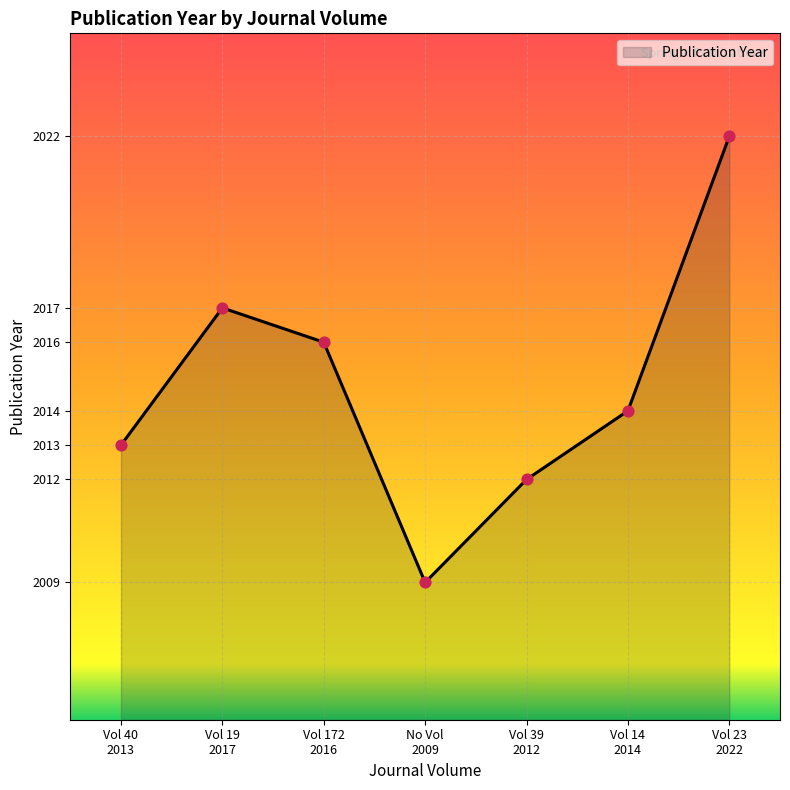

What is the sum of all values?

14103